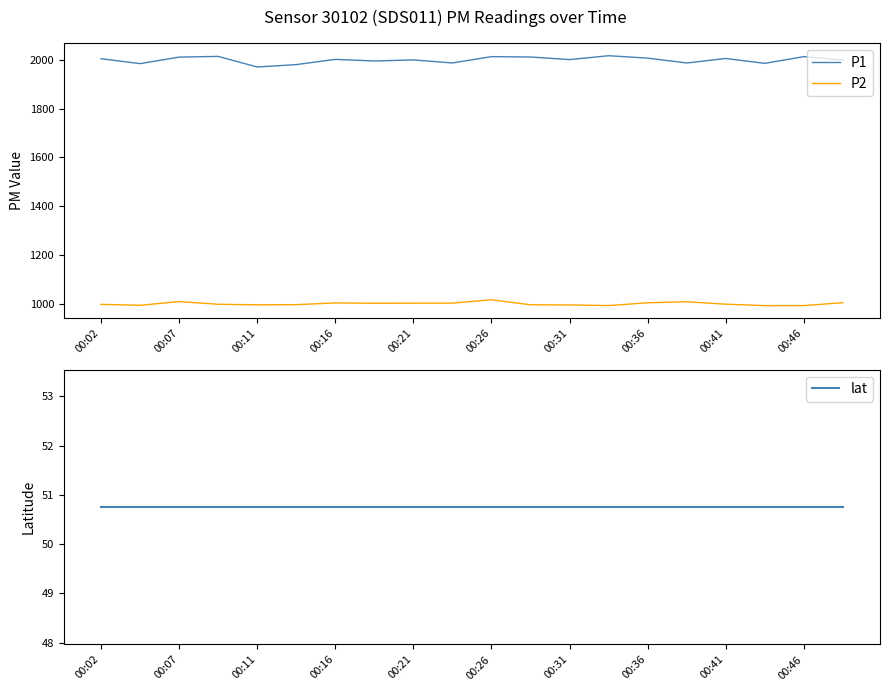

What is the maximum value shown in the chart?

2016.8